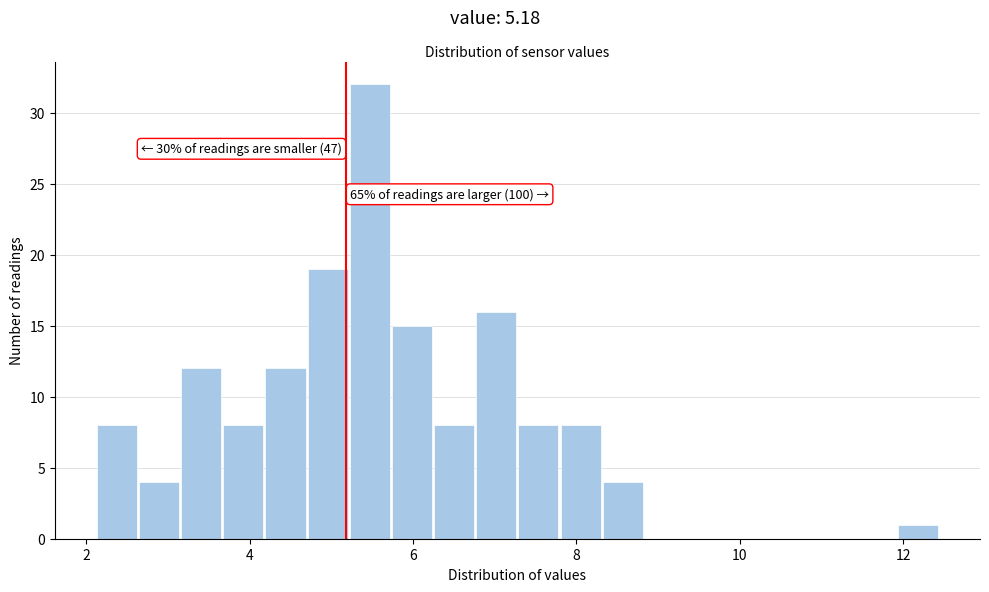

Around what value on the x-axis is the tallest bar? Give the approximate position of its centre, as read against the axis.

5.4